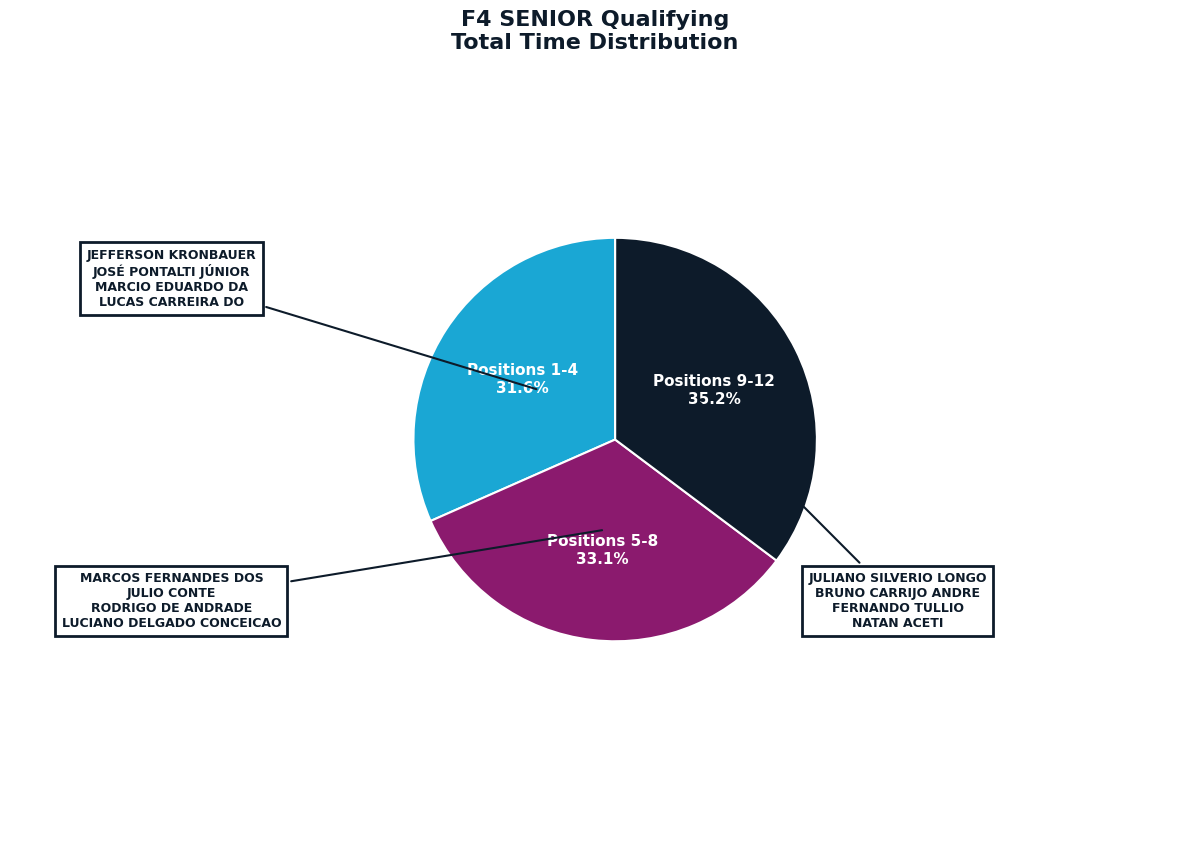

Is there any slice that represents more than half of the pie?

No